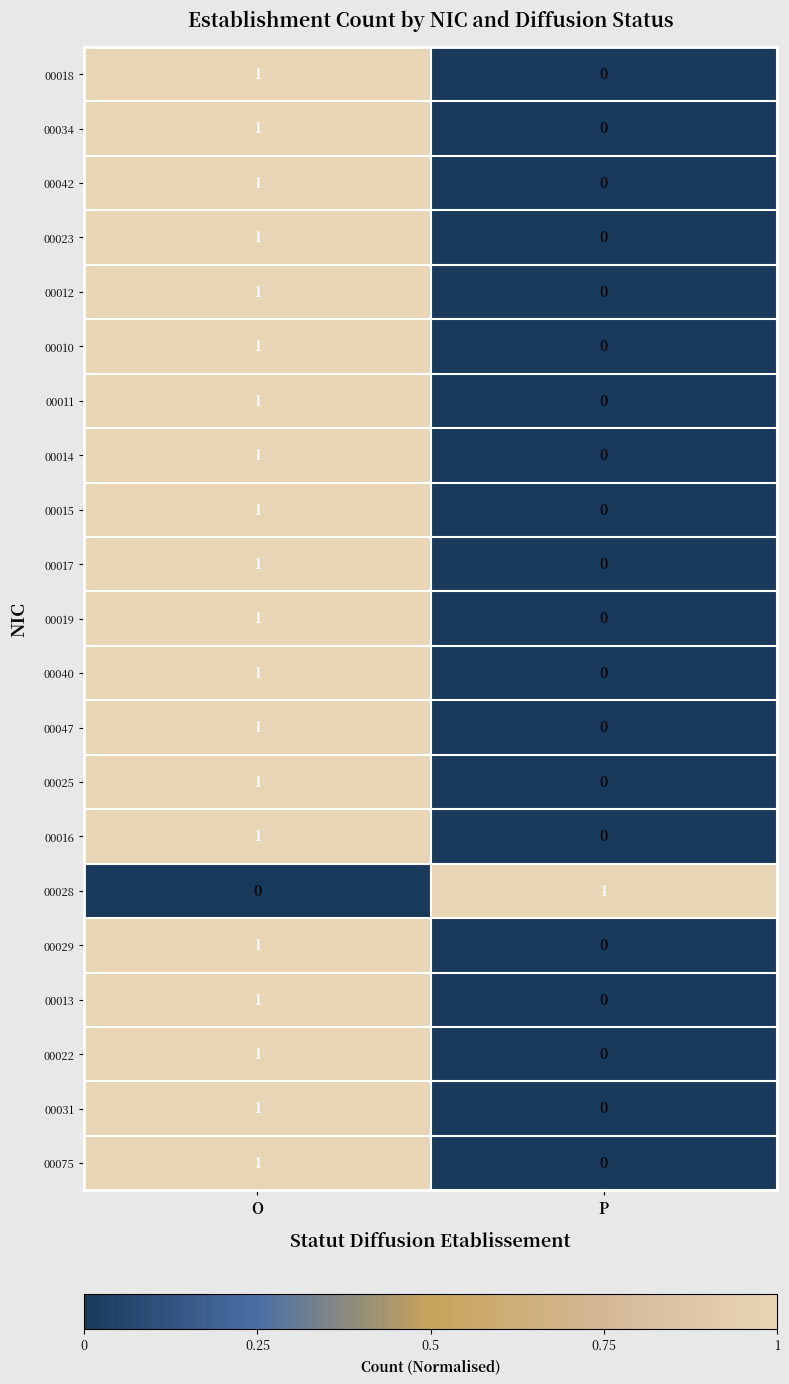

Where is 00031 nearest to the value 0?

P